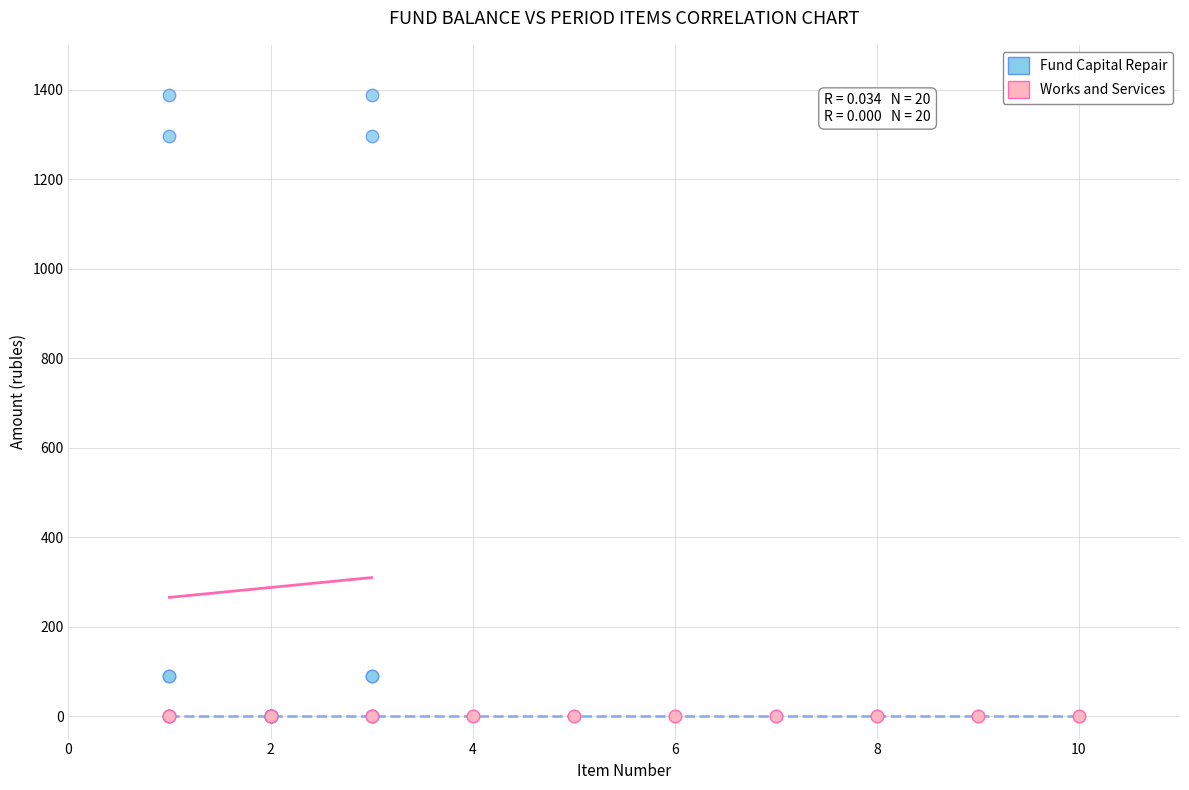

What are all the series names shown in the legend?

Fund Capital Repair, Works and Services